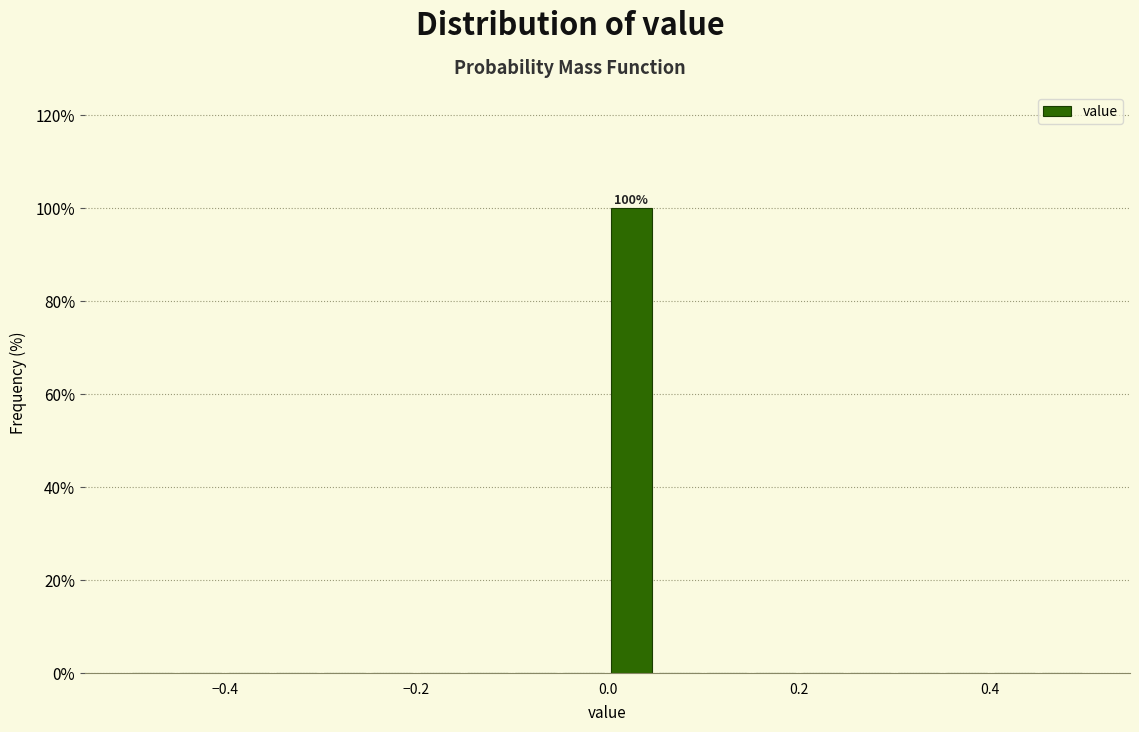

Around what value on the x-axis is the tallest bar? Give the approximate position of its centre, as read against the axis.

0.02